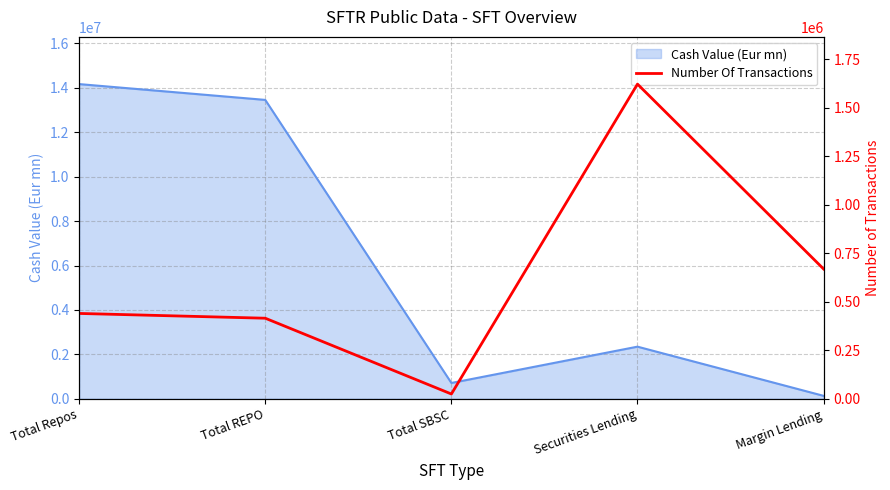

Count the number of categories in the chart.

5